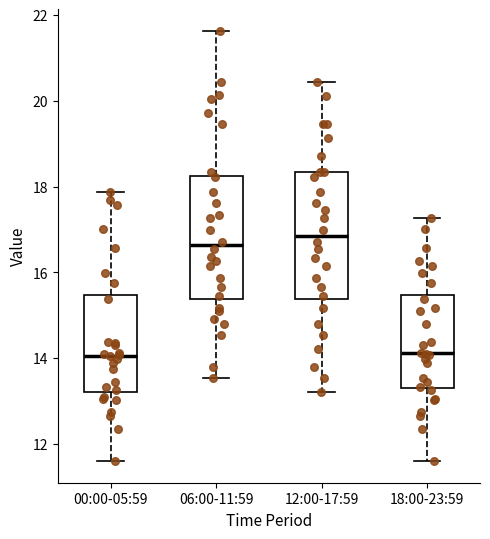

Reading left to right, transcribe this box plot: for each box, give where its median line is, the range the box spans, and where its two whiskers end, as read against the y-axis. The values are not printed on the chart, so give them approximately, as read against the axis.

00:00-05:59: median 14.0, box 13.2 to 15.4, whiskers 11.6 to 17.8
06:00-11:59: median 16.6, box 15.4 to 18.2, whiskers 13.6 to 21.6
12:00-17:59: median 16.8, box 15.4 to 18.4, whiskers 13.2 to 20.4
18:00-23:59: median 14.2, box 13.4 to 15.4, whiskers 11.6 to 17.2